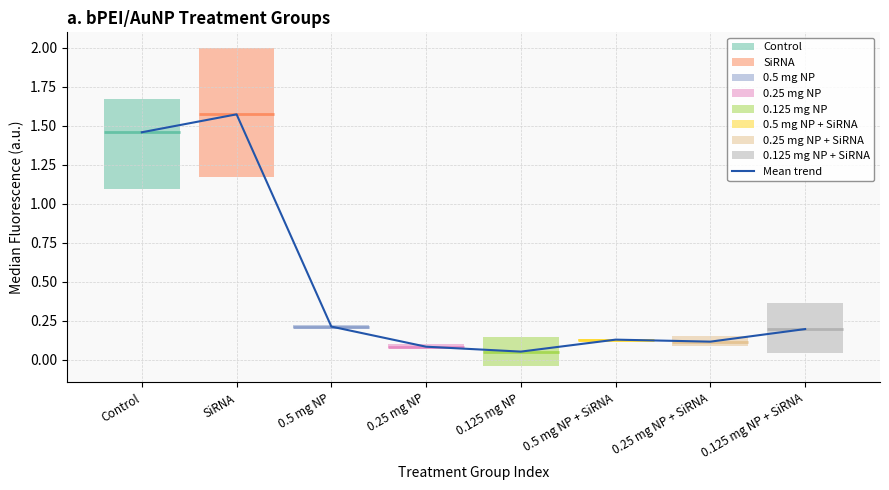

What is the difference between the second highest and minimum values?

1.4